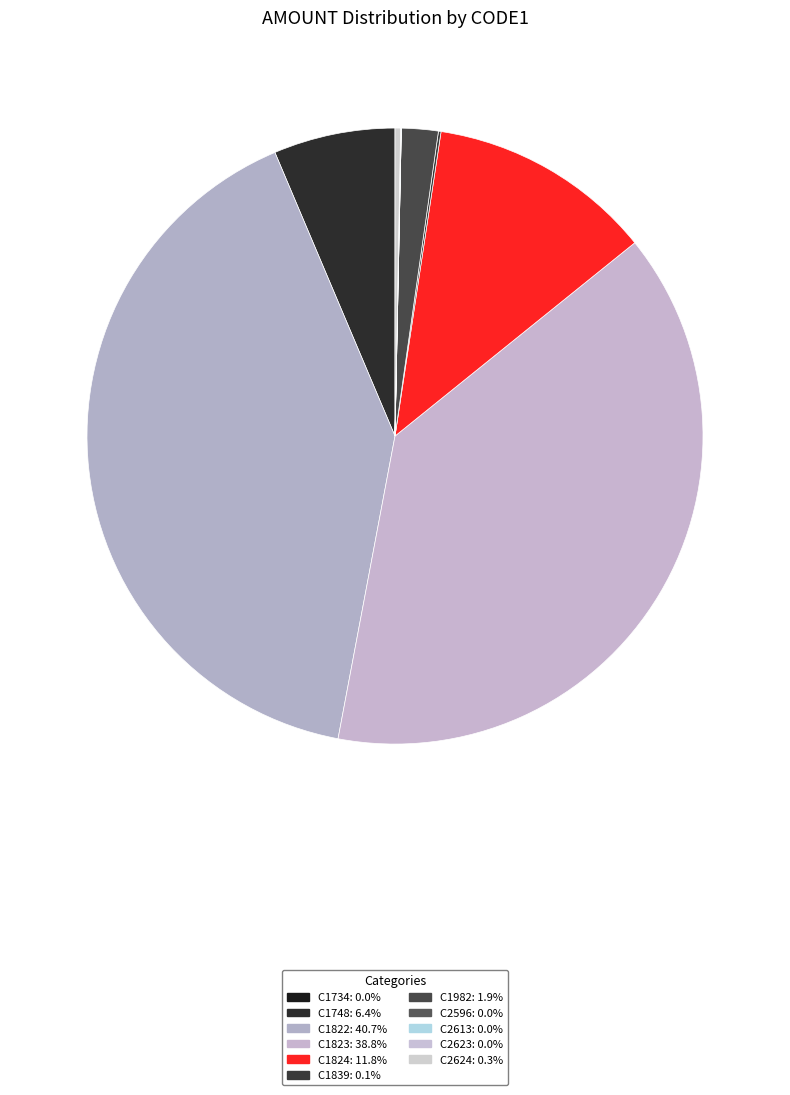

Does any single category account for the majority?

No